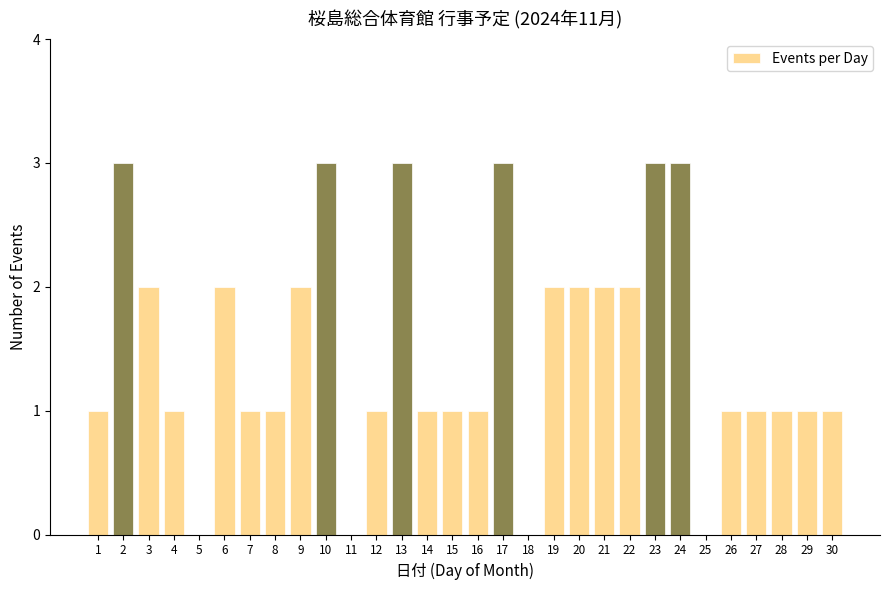

Reading right to left, what are all the values shown in this chart?

30=1	29=1	28=1	27=1	26=1	25=0	24=3	23=3	22=2	21=2	20=2	19=2	18=0	17=3	16=1	15=1	14=1	13=3	12=1	11=0	10=3	9=2	8=1	7=1	6=2	5=0	4=1	3=2	2=3	1=1